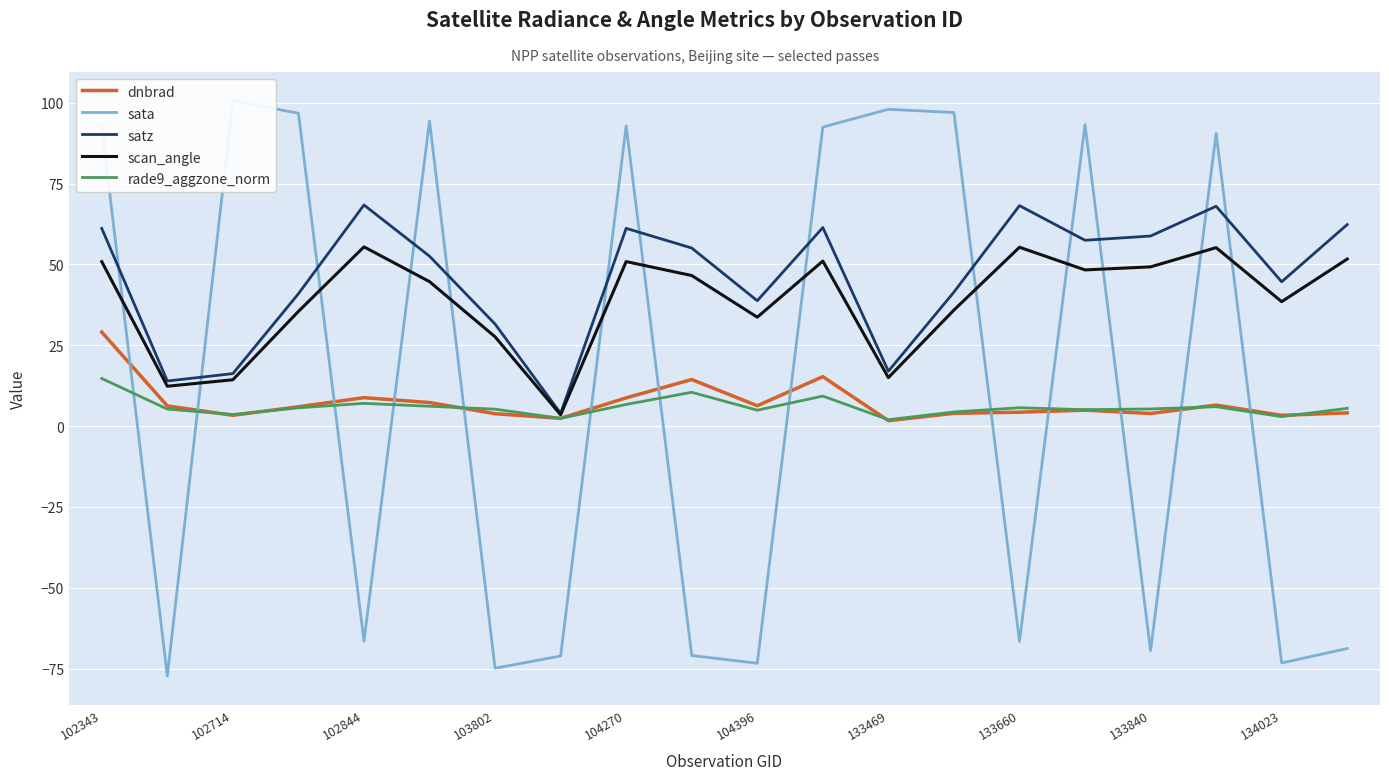

The value of satz at 103802 is 15.8. True or false?

False